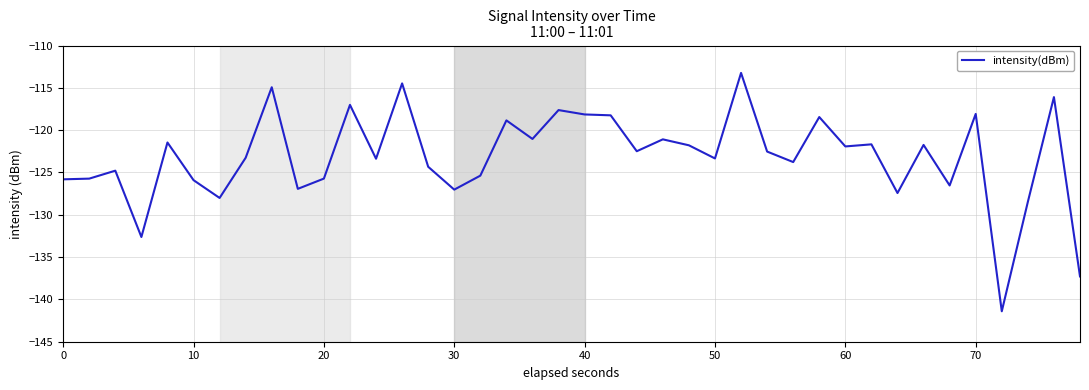

What is the smallest value displayed?

-141.4